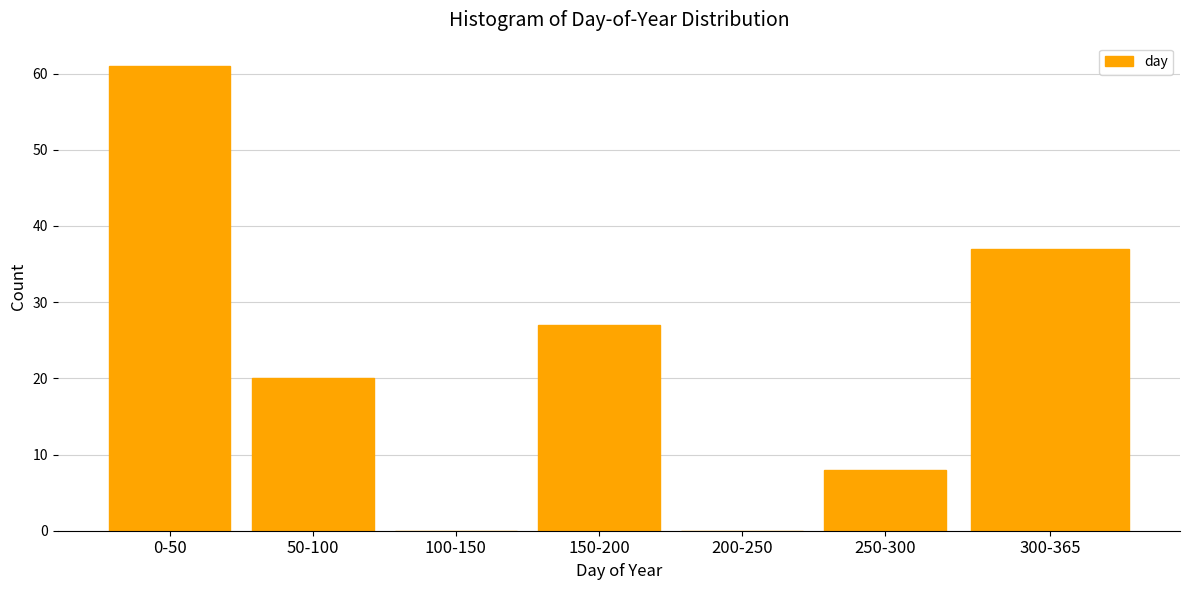

Reading left to right, what are all the values shown in this chart?

0-50=61	50-100=20	100-150=0	150-200=27	200-250=0	250-300=8	300-365=37